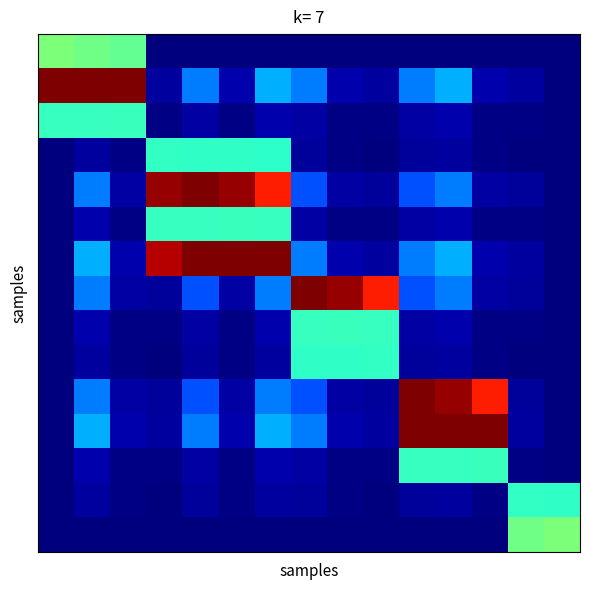

At which category is the sum across all series the highest?

6